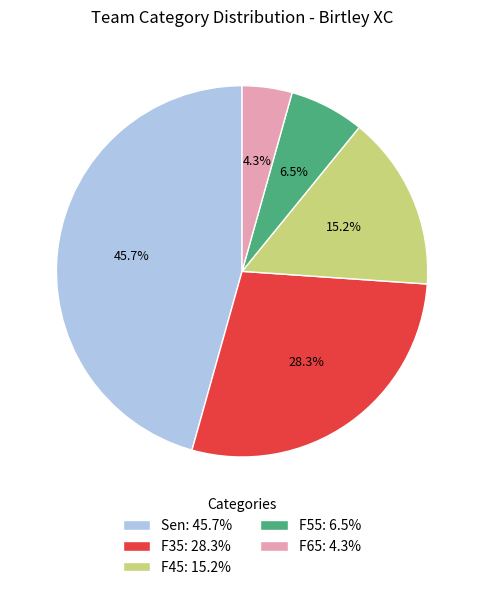

Approximately how many times larger is the value at F55 compared to Sen?

0.1